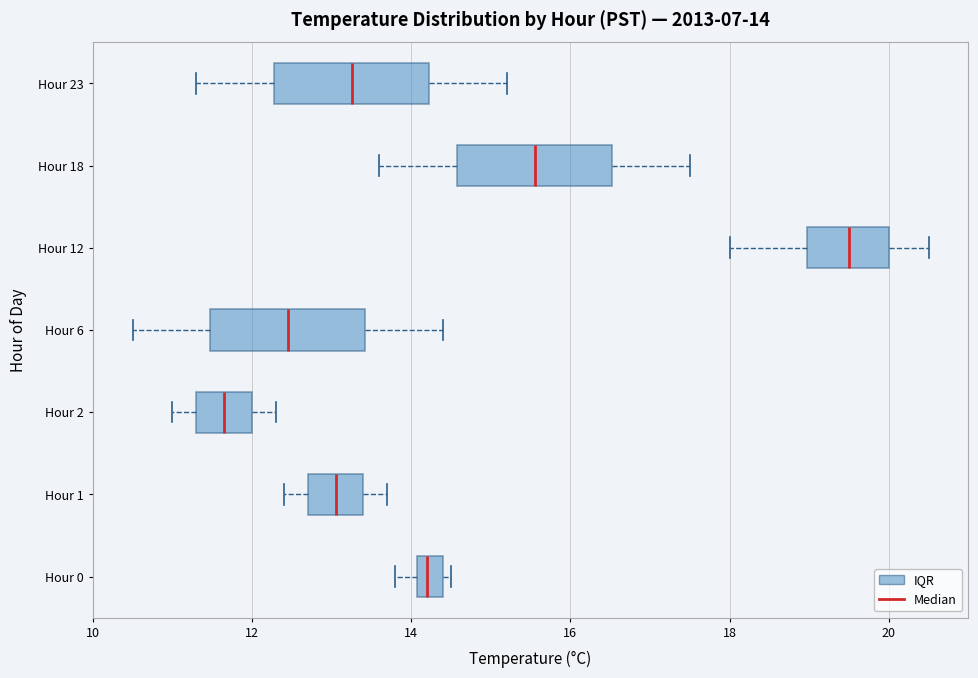

Which box's median line is the furthest to the left?

Hour 2